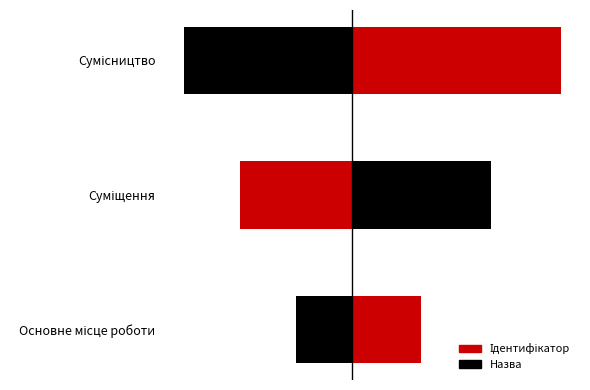

What is the sum of all values?

6